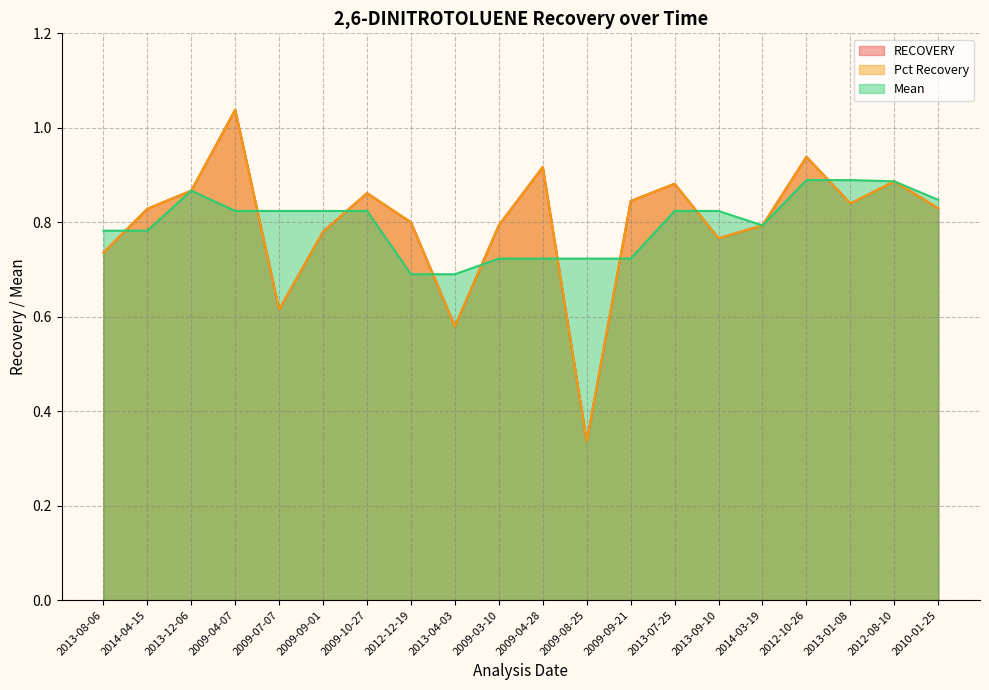

What is the maximum value shown in the chart?

1.0